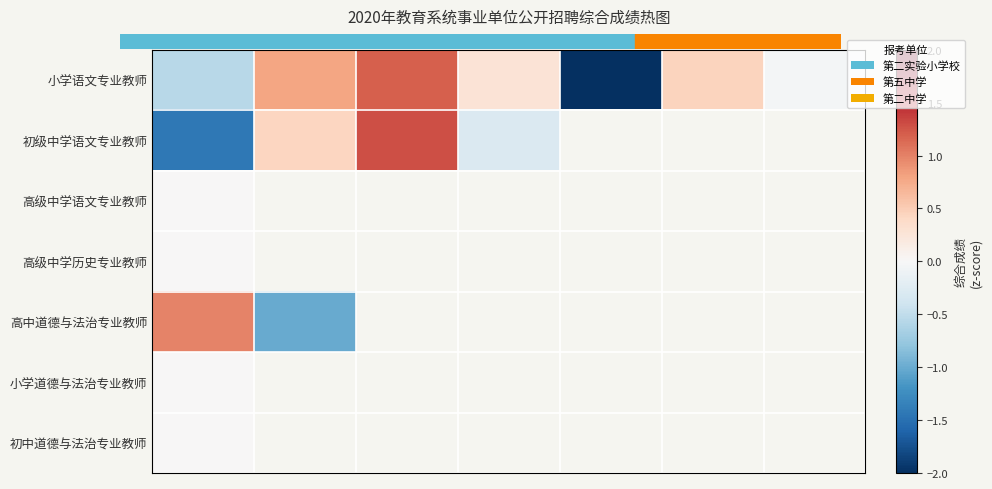

How many data points in 小学语文专业教师 are above 0?

4